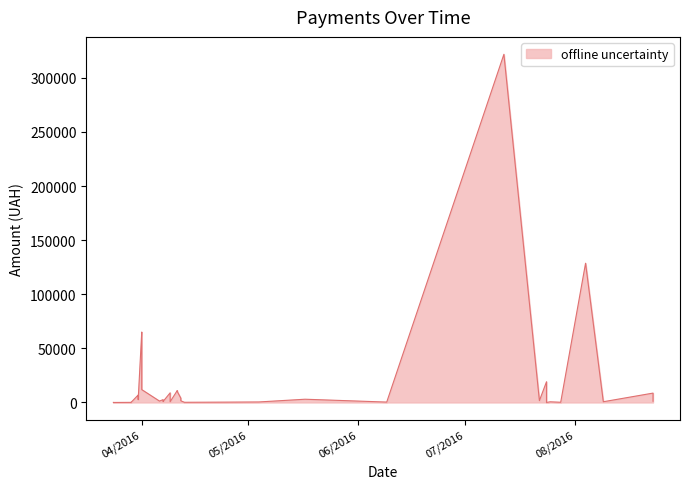

How many series are shown in this chart?

1